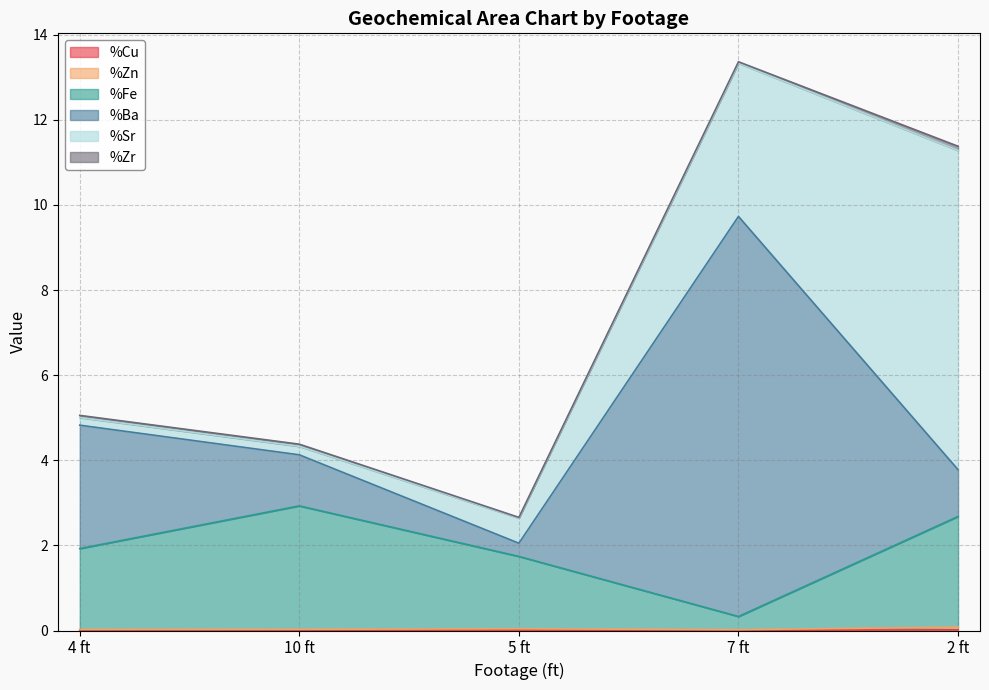

True or false: %Cu and %Zn intersect in this chart.

False